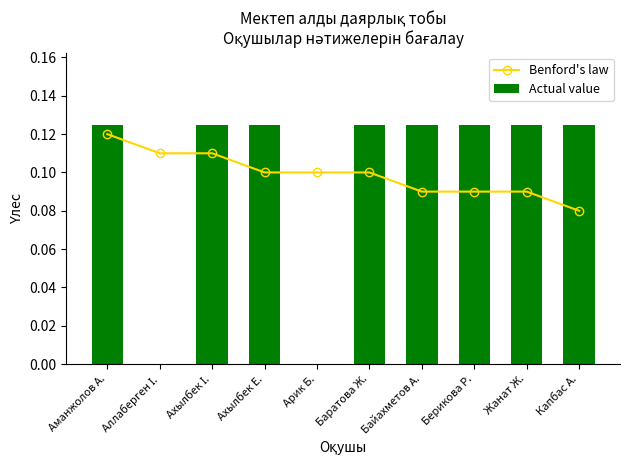

Which series has the largest range (max minus min)?

Actual value